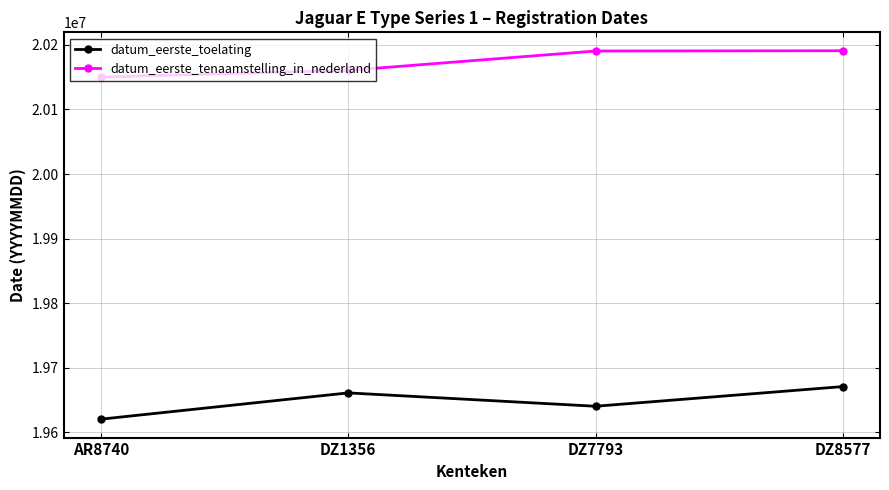

True or false: datum_eerste_toelating and datum_eerste_tenaamstelling_in_nederland cross at least once.

False